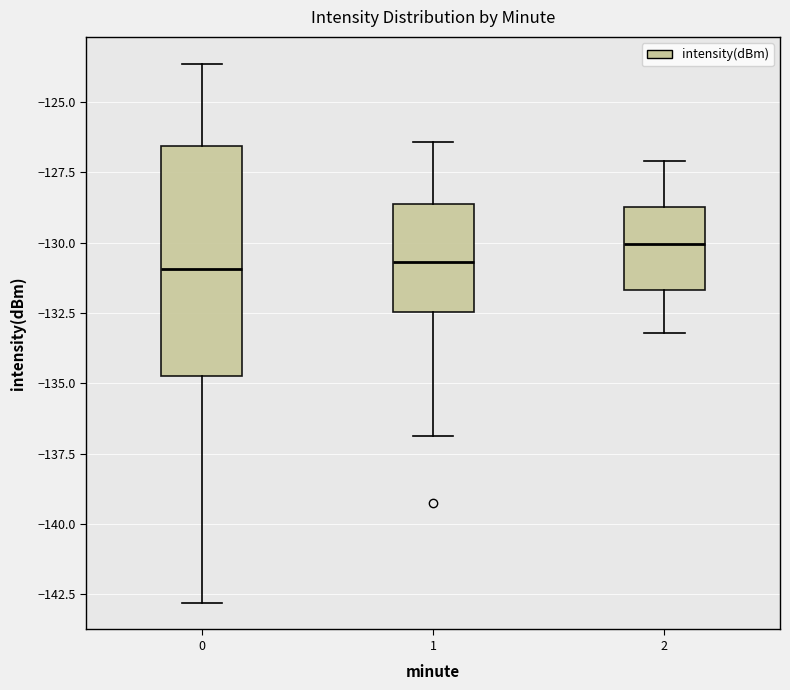

Which box is the tallest, from its lower edge to its upper edge?

0